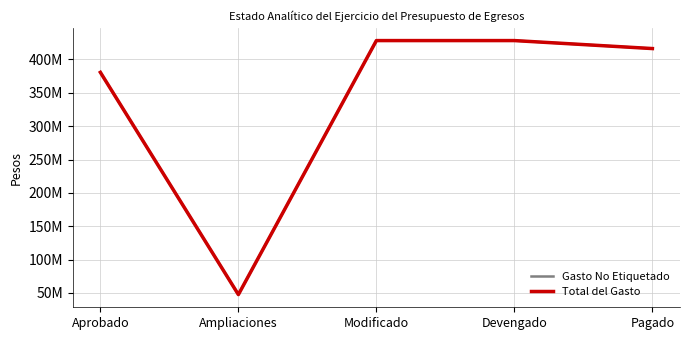

What is the smallest value displayed?

47605183